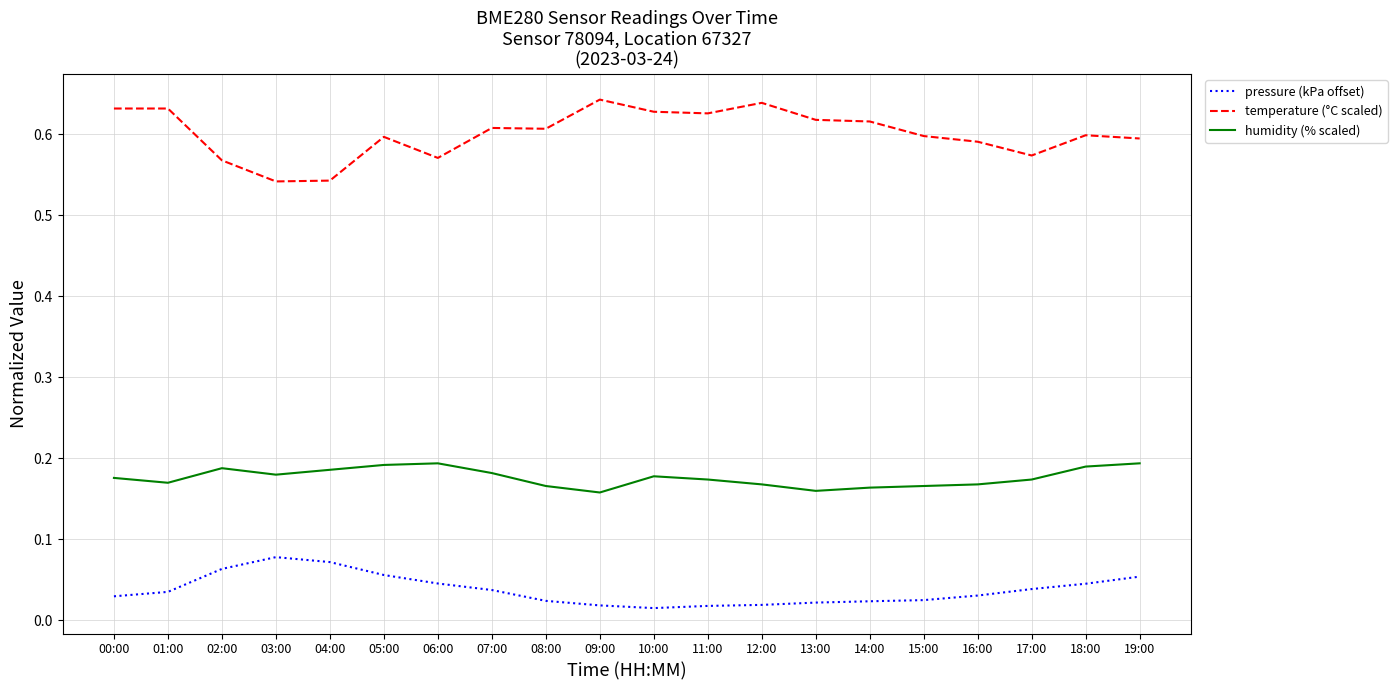

What is the total value across all series at 11:00?

0.8